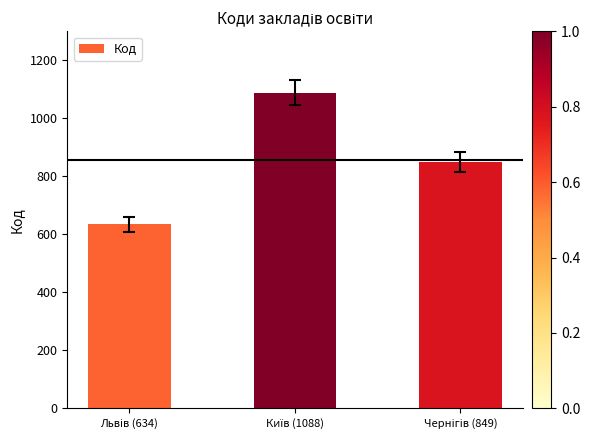

What is the minimum value shown in the chart?

634